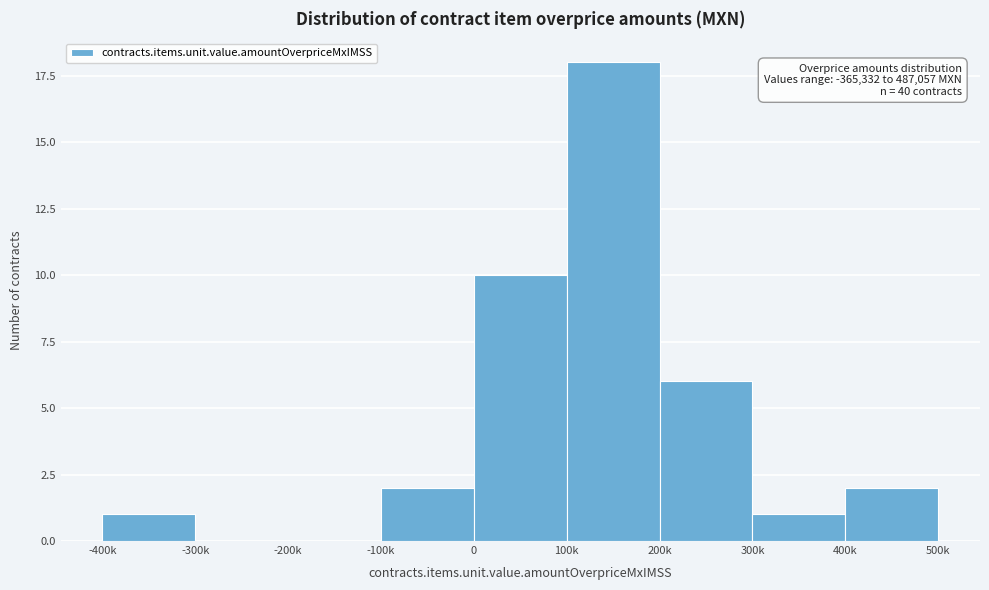

Reading right to left, what are all the values shown in this chart?

400k=2	300k=1	200k=6	100k=18	0=10	-100k=2	-200k=0	-300k=0	-400k=1